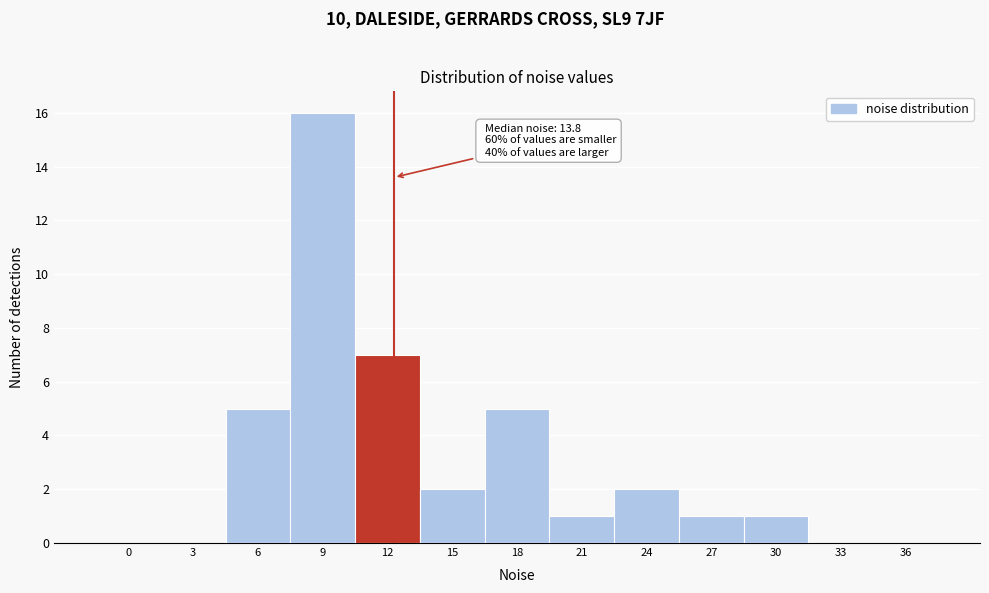

Reading left to right, transcribe all the data shown in this chart.

0=0	3=0	6=5	9=16	12=7	15=2	18=5	21=1	24=2	27=1	30=1	33=0	36=0